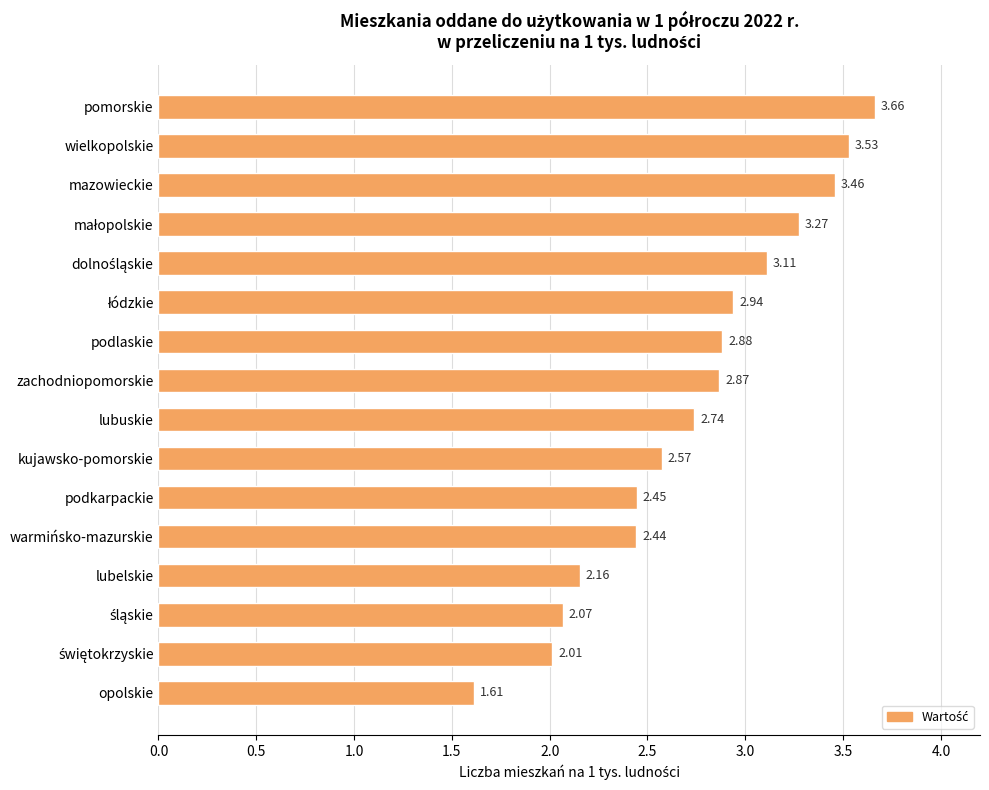

Which label corresponds to the largest value in the chart?

pomorskie